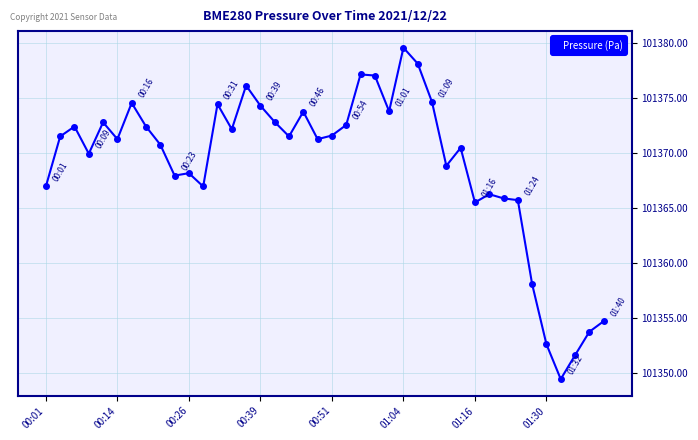

True or false: there are more than 2 points higher than both neighbors.

True